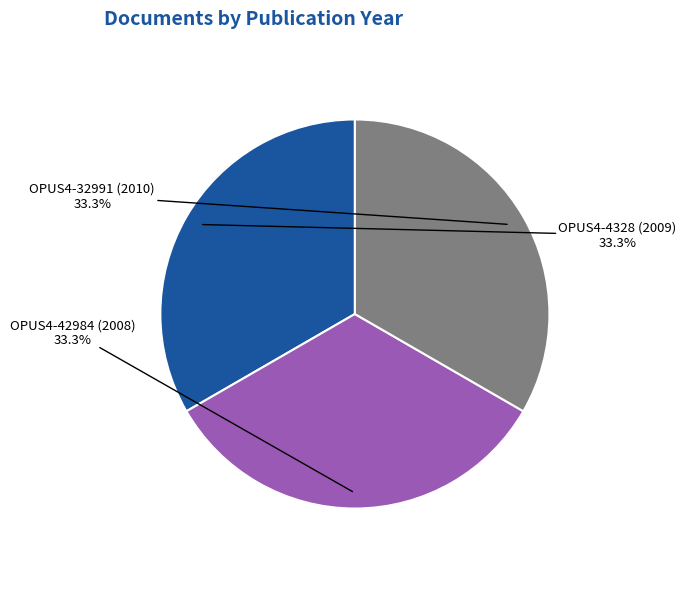

Is there a majority slice in this chart?

No